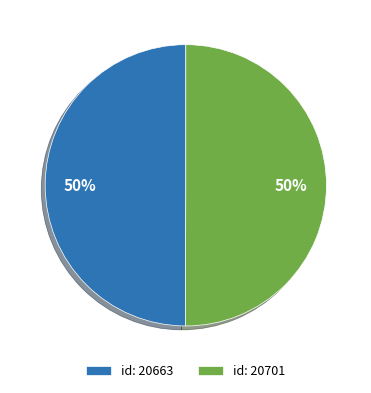

Is the sum of id: 20701 and id: 20663 greater than half?

Yes